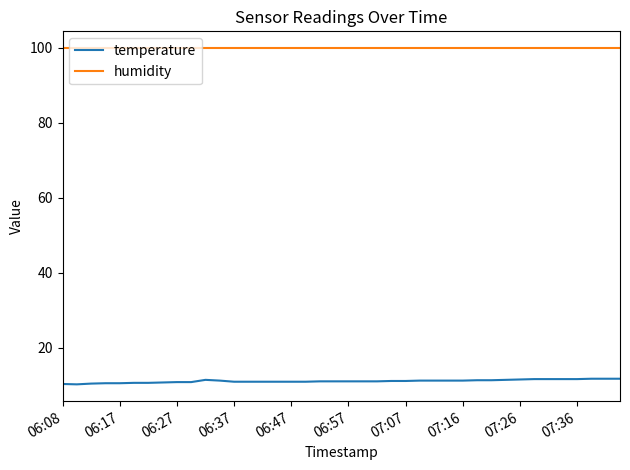

Which series has the largest total across all categories?

humidity